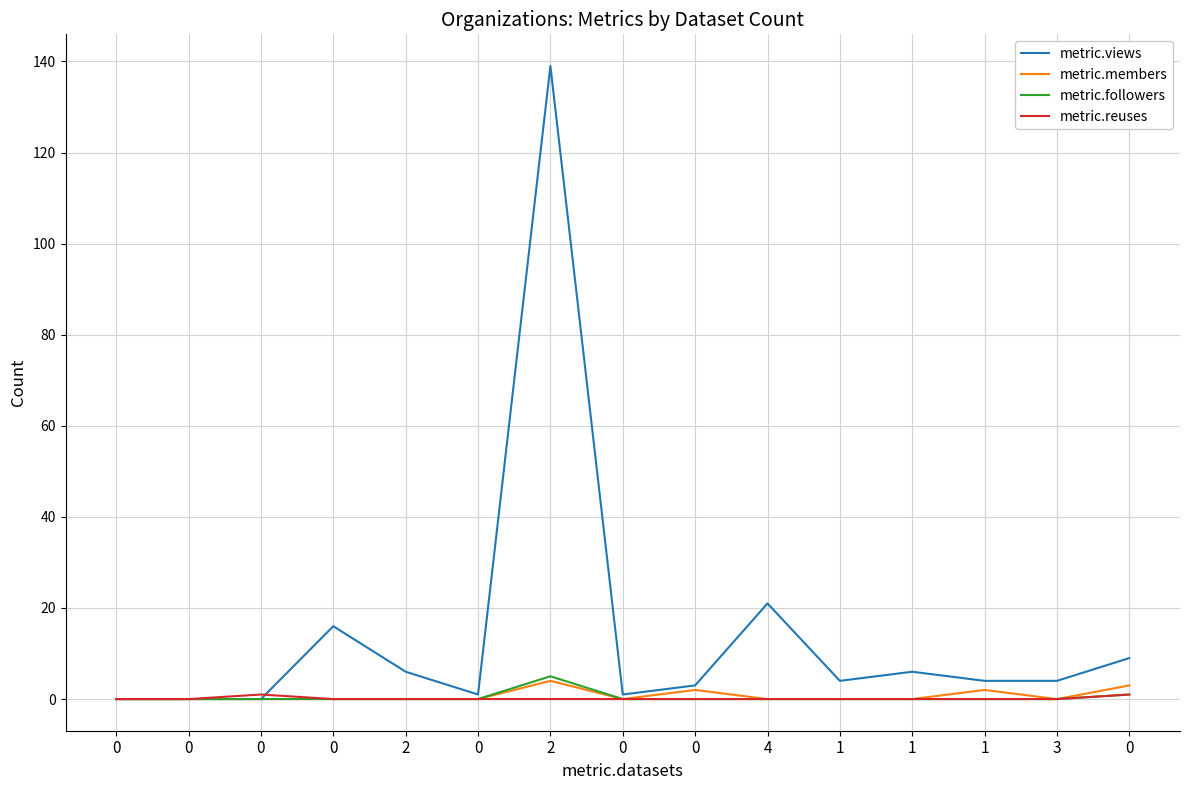

How many lines are shown in the chart?

4